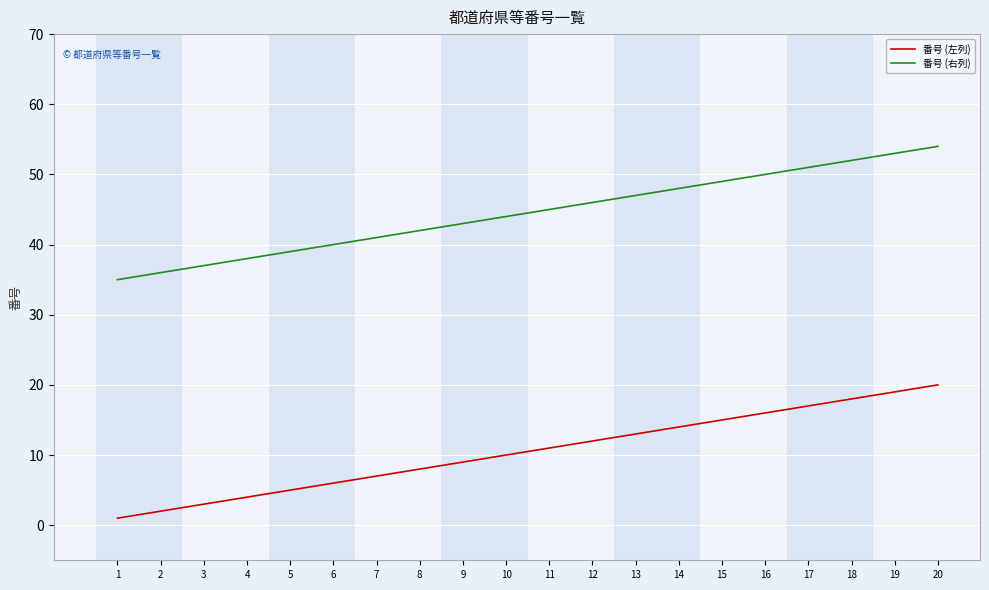

At 14, list the series in order from smallest to largest.

番号 (左列), 番号 (右列)